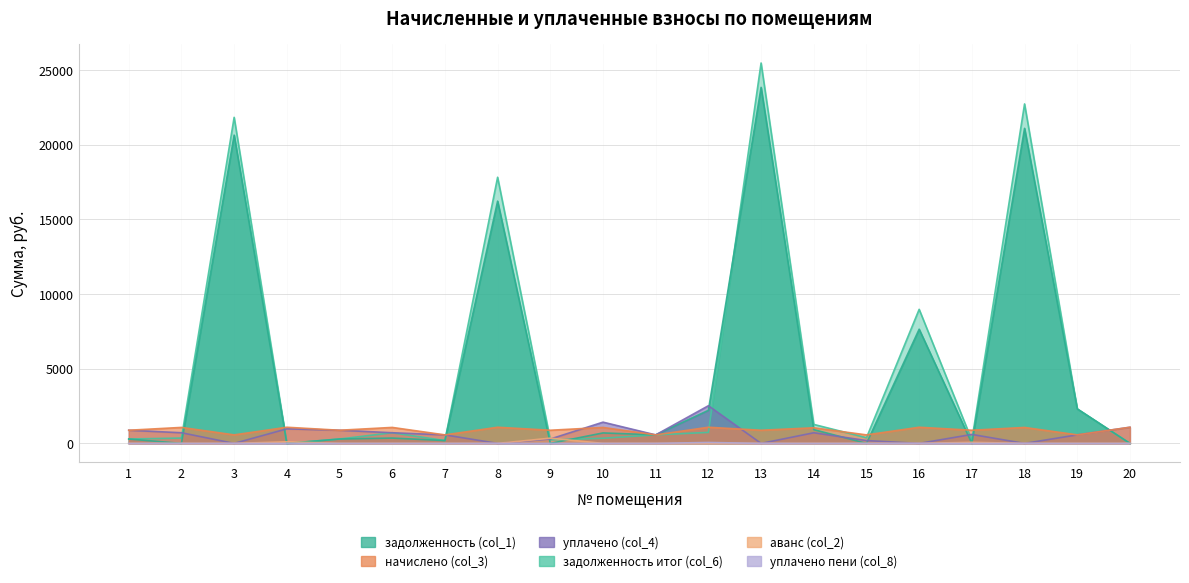

At which category is the sum across all series the highest?

13